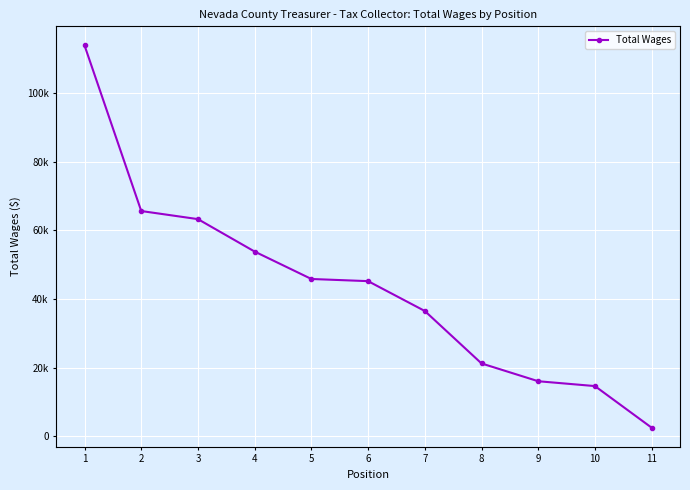

Where is the data nearest to the value 58225?

4